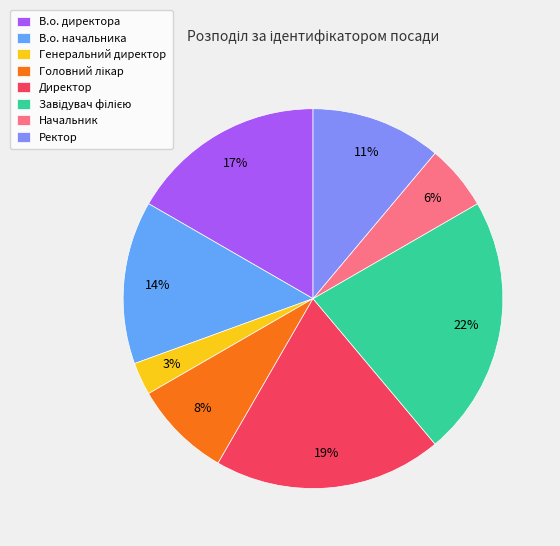

To the nearest percent, what is the difference between the largest and smallest slice percentages?

19%